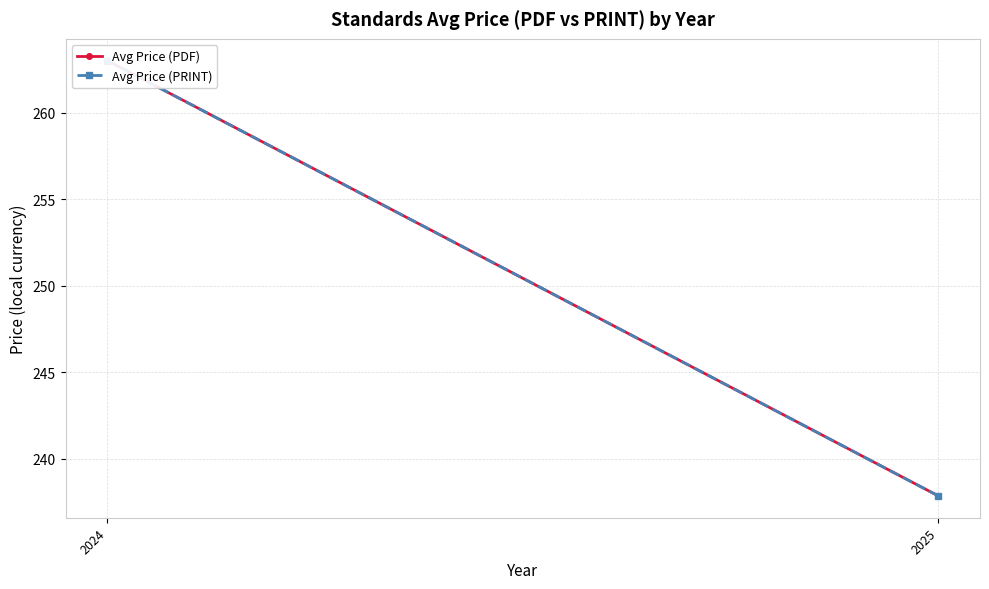

Which has a higher value, 2024 or 2025?

2024